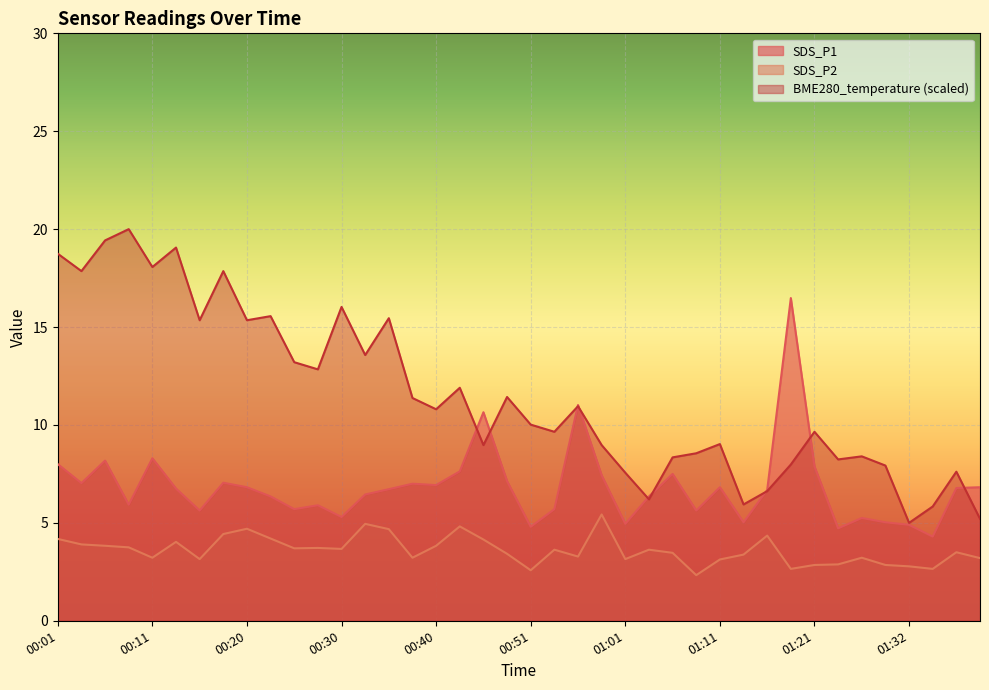

What is the sum of all SDS_P2 values?

144.5